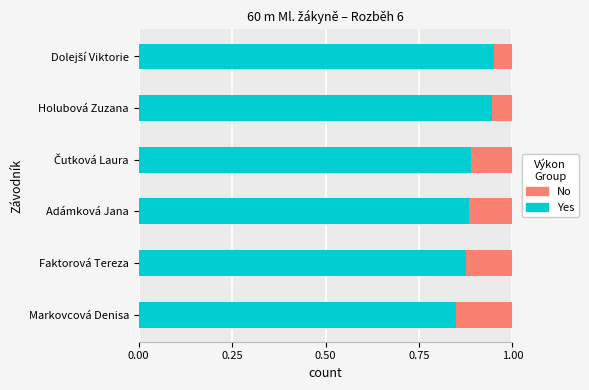

At which label is Yes closest to 0?

Markovcová Denisa